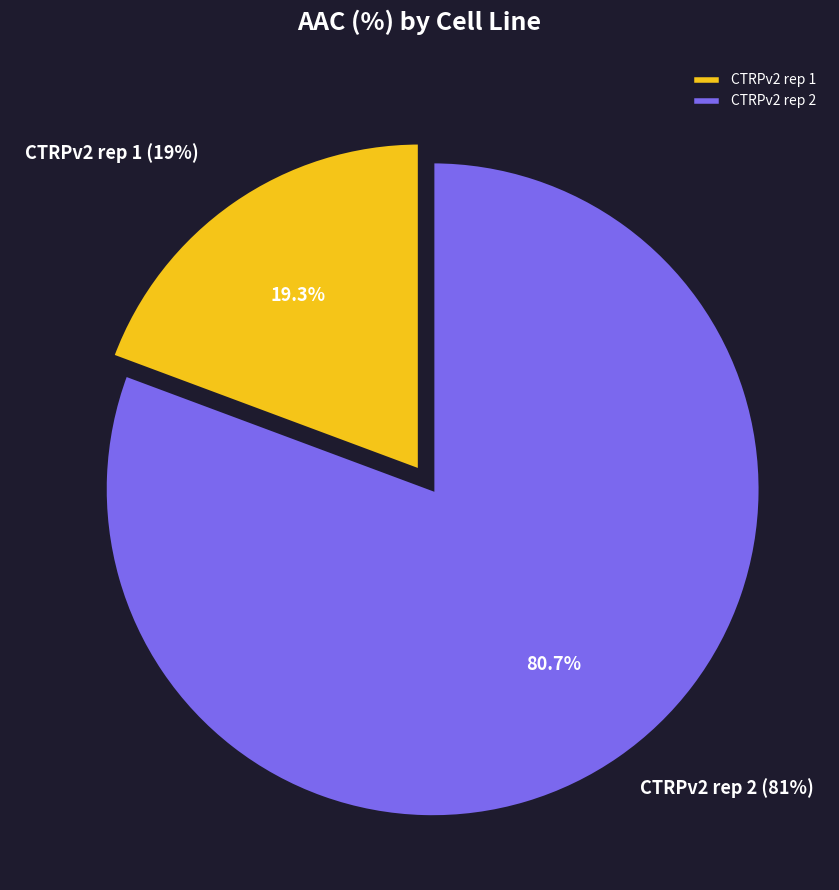

To the nearest percent, what is the difference between the CTRPv2 rep 2 and CTRPv2 rep 1 slice percentages?

61%